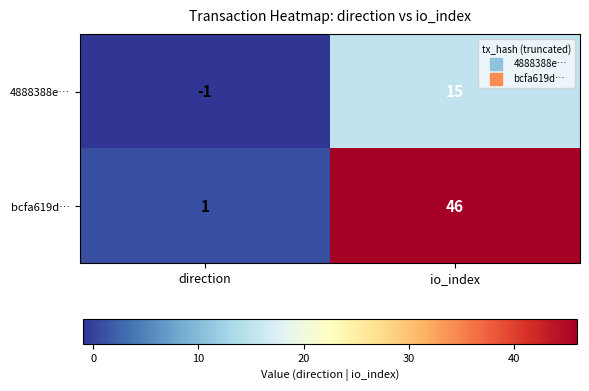

Is it true that 4888388e… equals 15 at io_index?

True